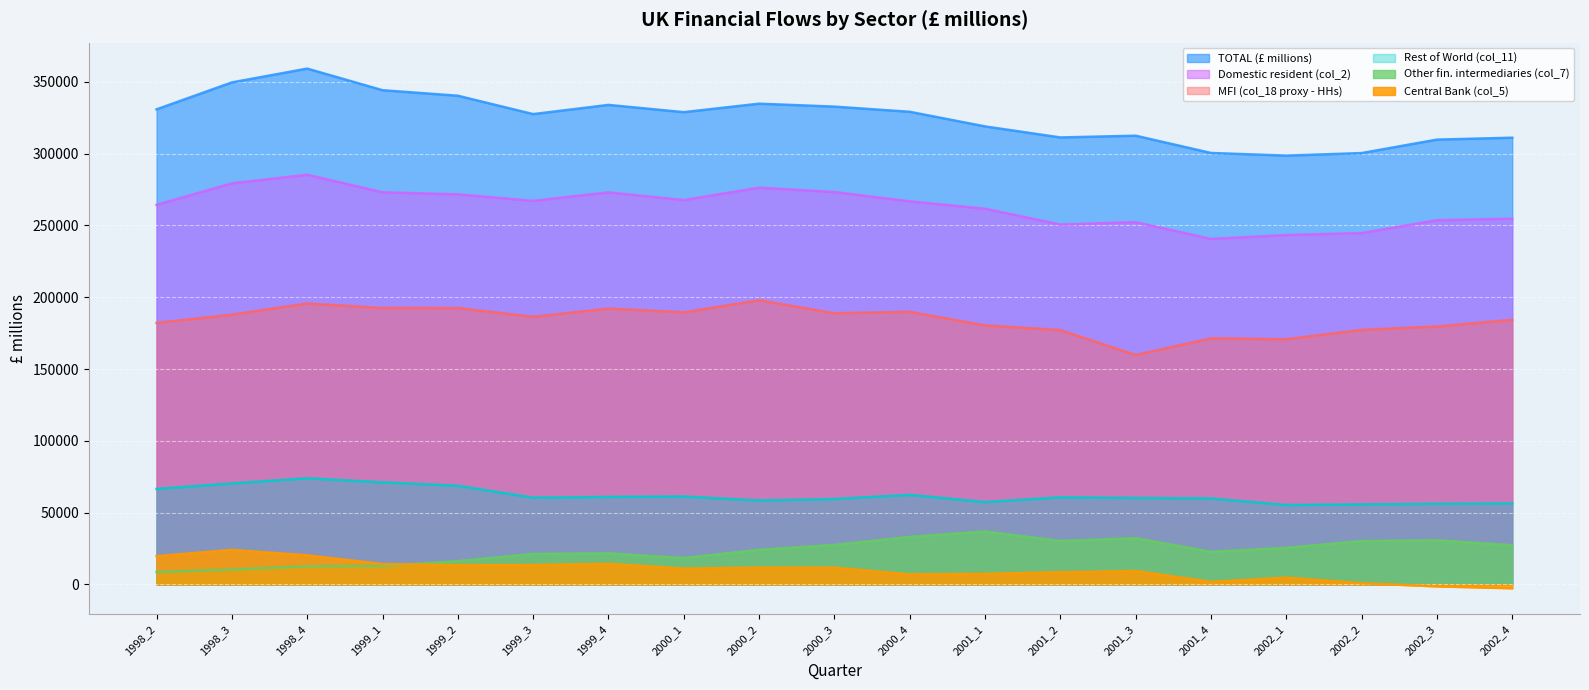

Which series changed the most between 2000_2 and 2001_3?

MFI (col_18 proxy - HHs)